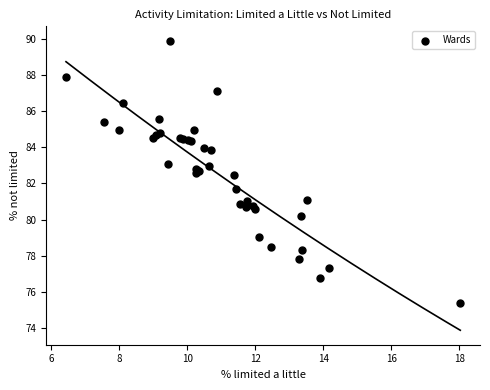

What Y value in the scatter plot is closest to 82?

81.7